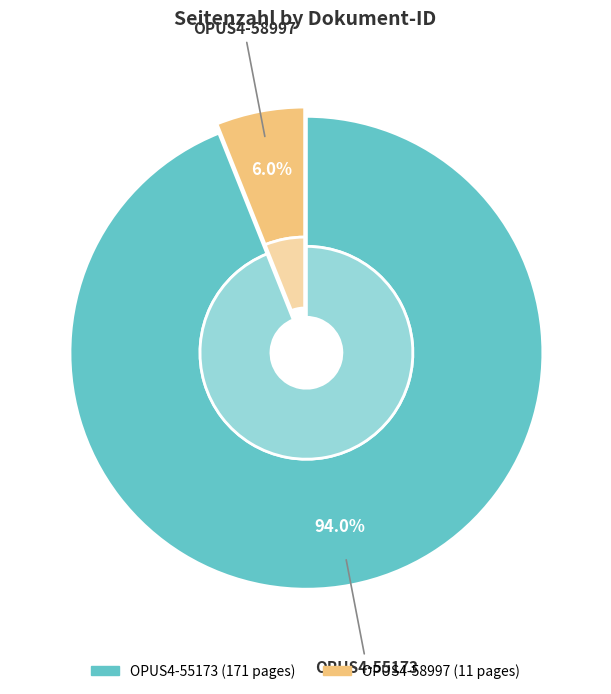

Count the number of slices in the pie.

2